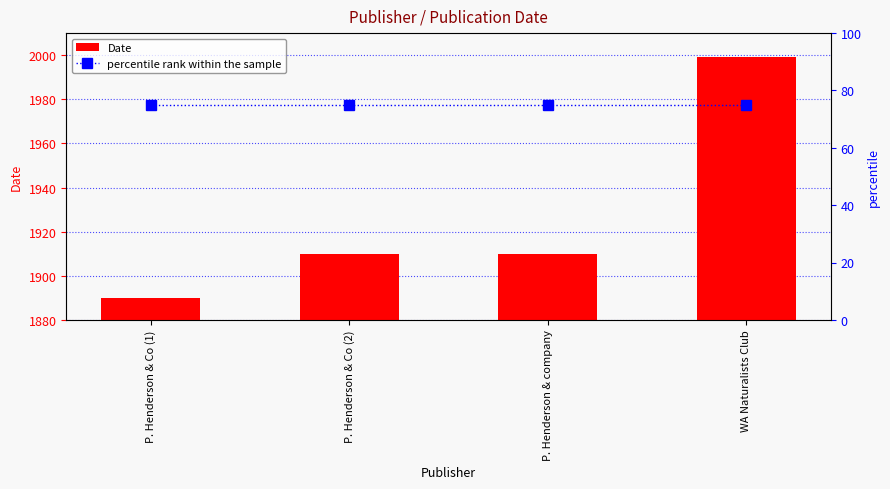

At P. Henderson & company, list the series in order from largest to smallest.

Date, percentile rank within the sample